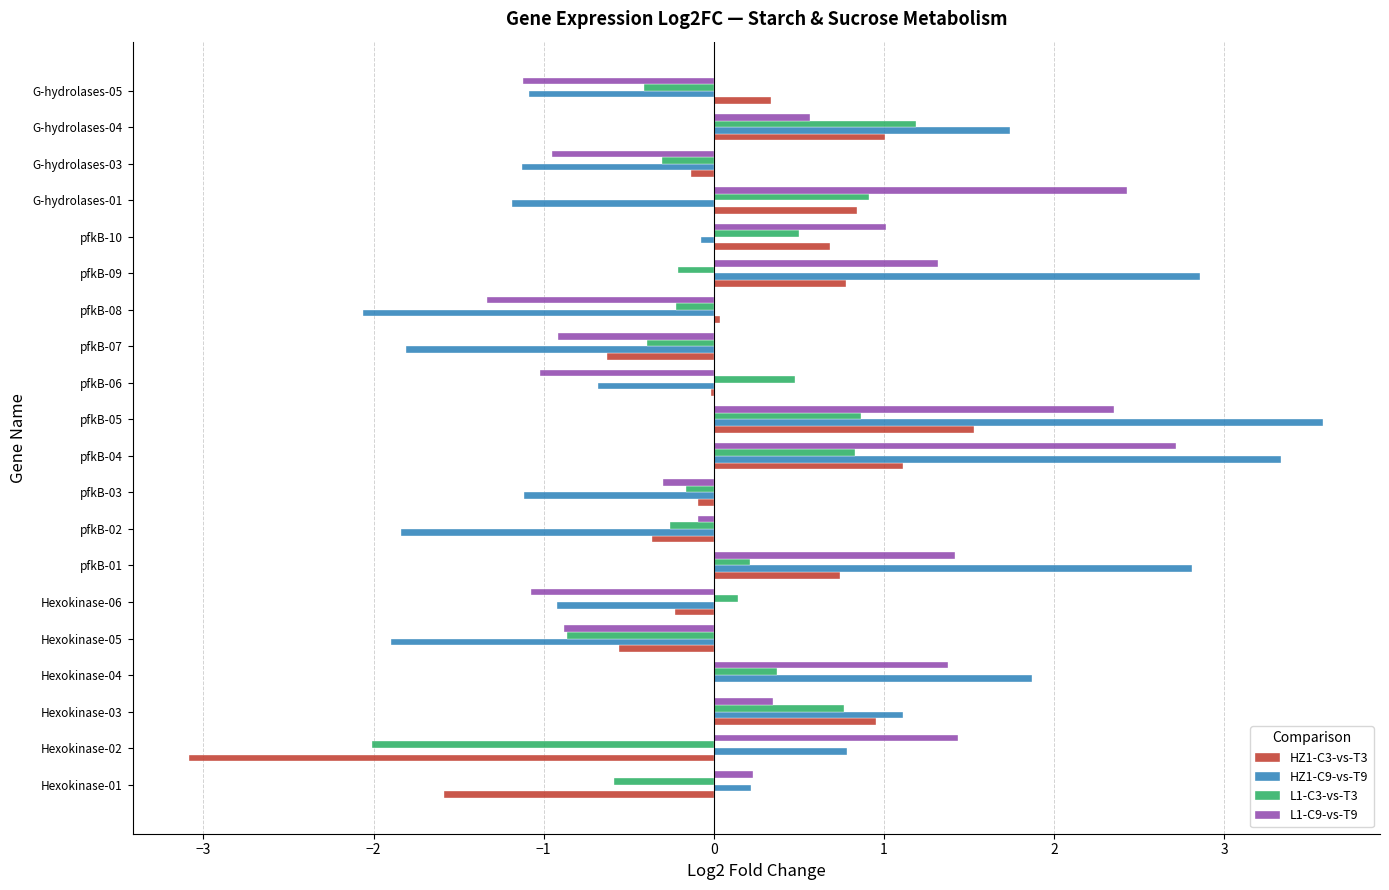

Is the value of HZ1-C3-vs-T3 at Hexokinase-06 greater than the value of HZ1-C9-vs-T9 at pfkB-07?

Yes